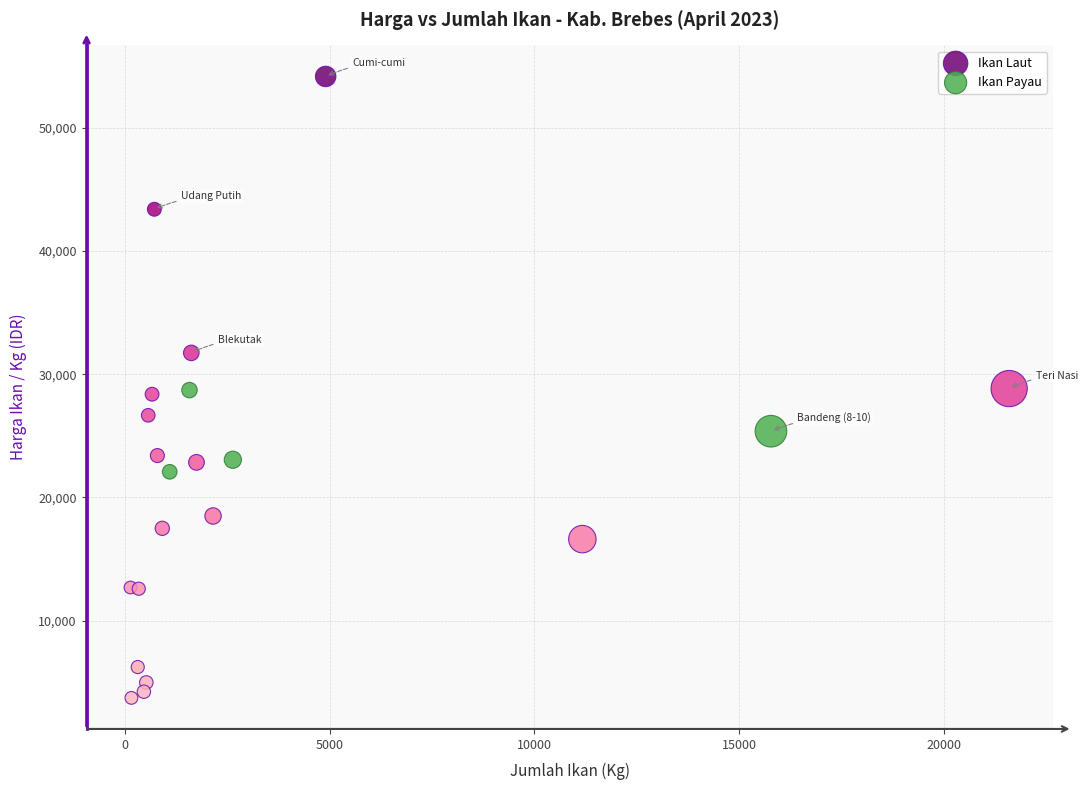

Which series reaches the maximum Y coordinate?

Ikan Laut